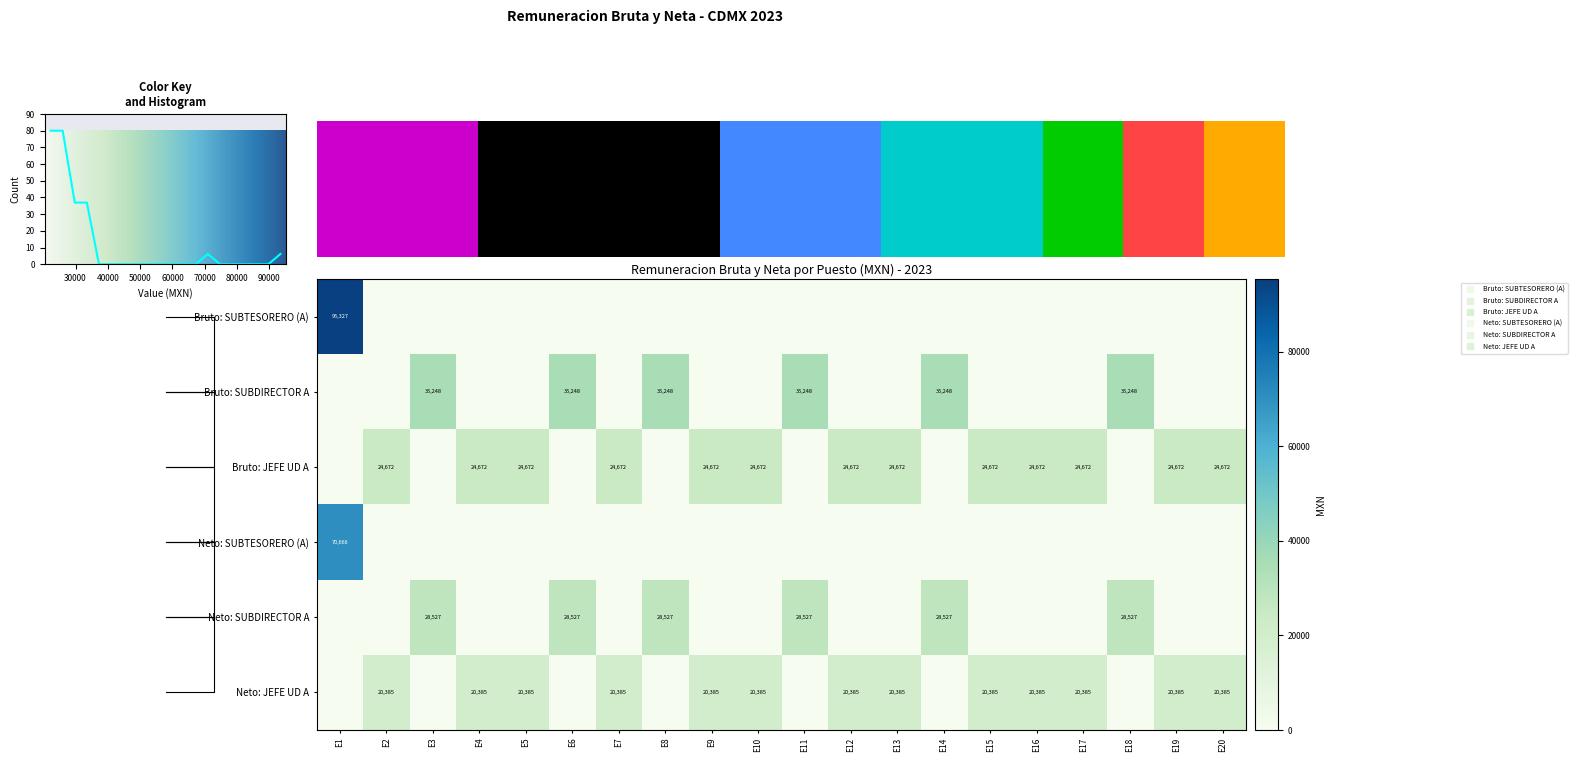

What is the average value of the Neto: JEFE UD A series?

13250